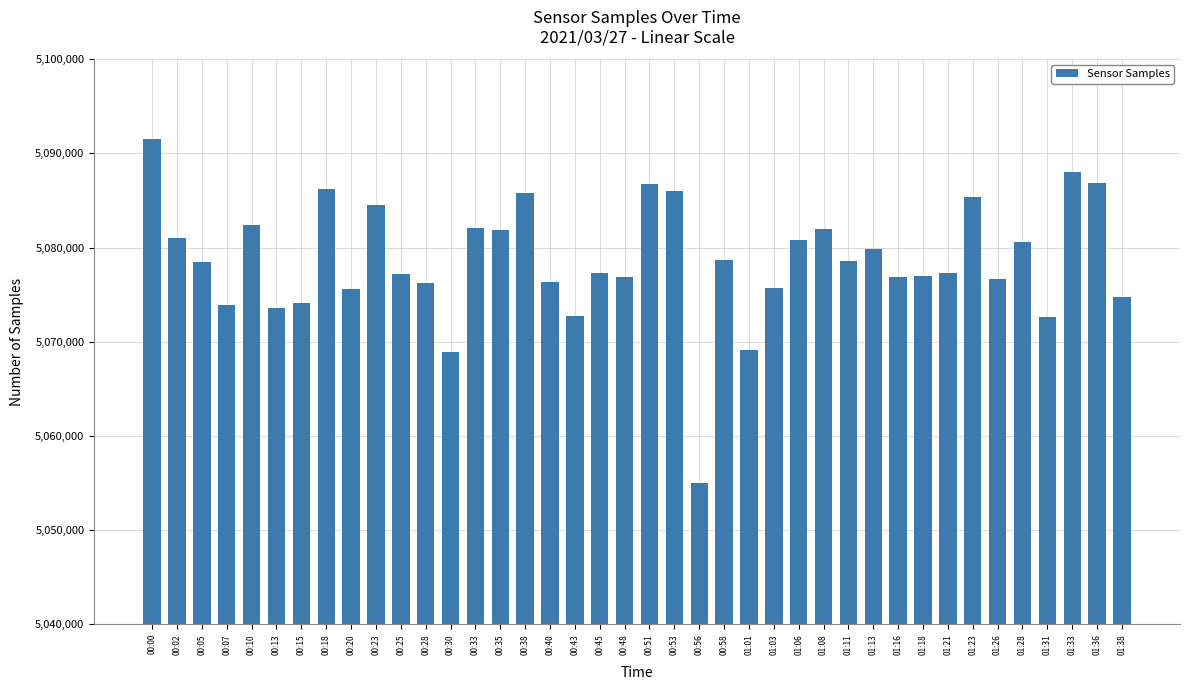

What value does the data have at 00:51?

5086725